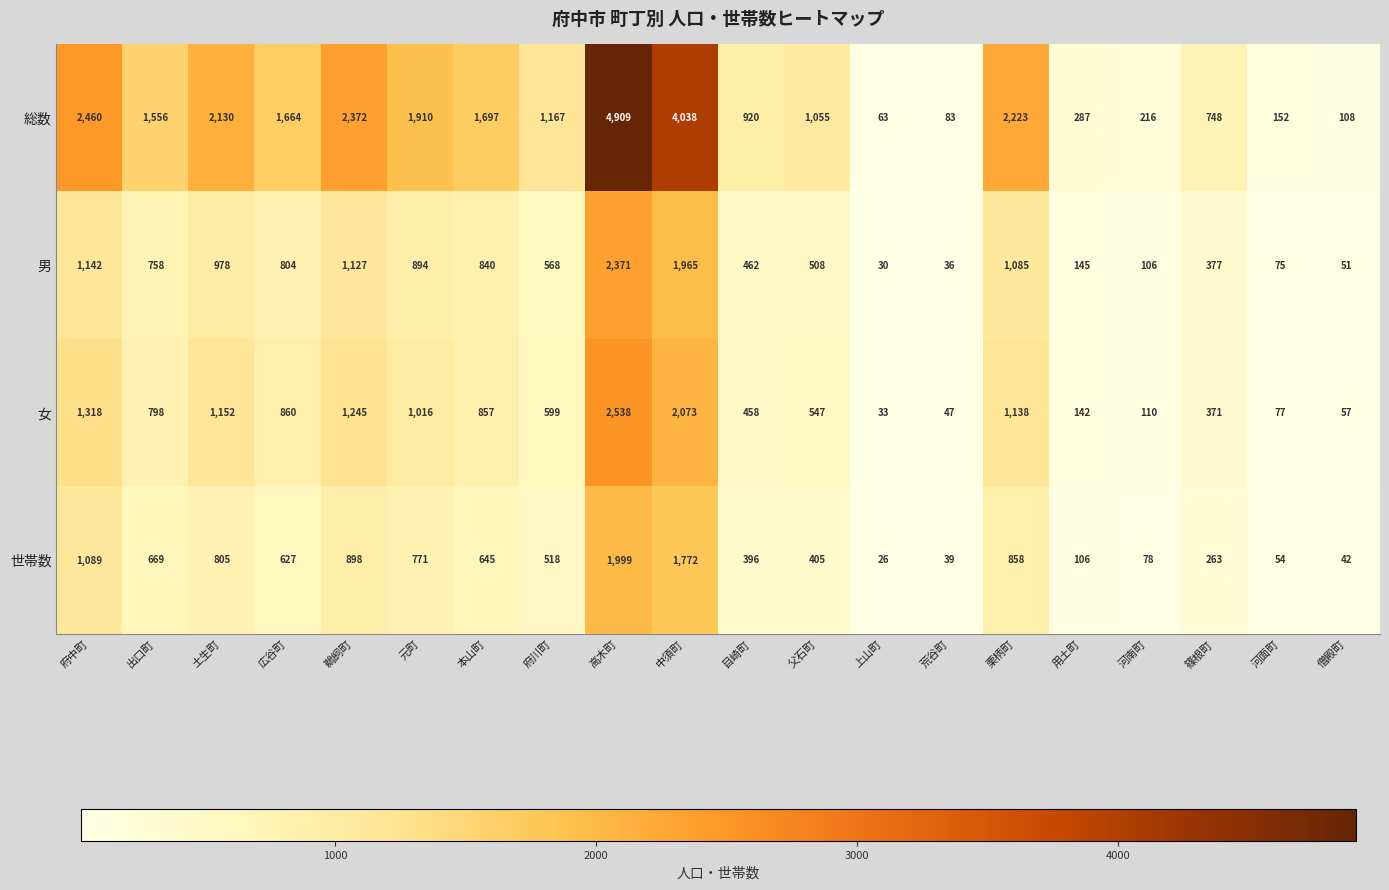

Is it true that 男 equals 1645 at 土生町?

False